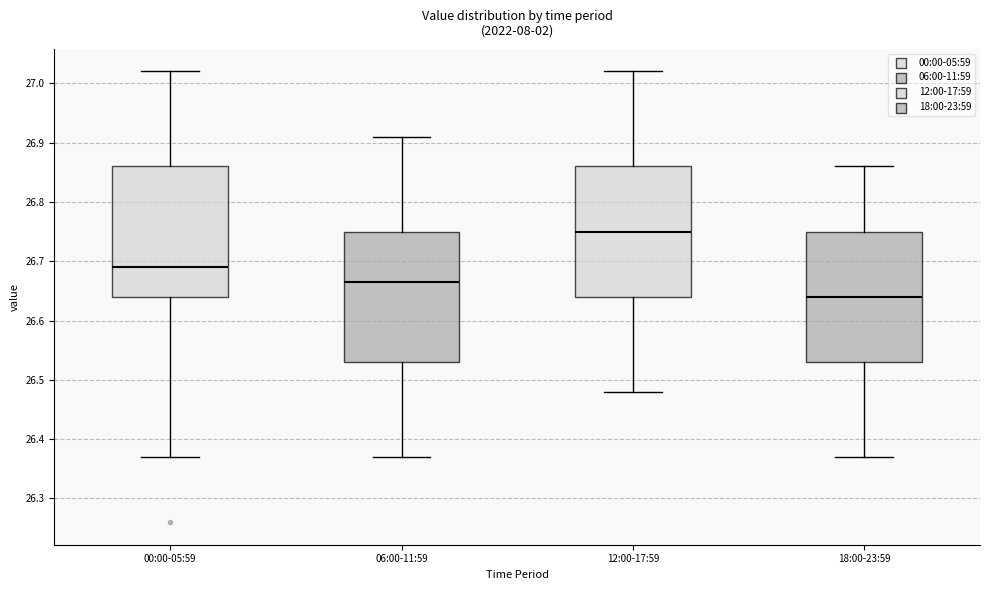

Reading left to right, transcribe this box plot: for each box, give where its median line is, the range the box spans, and where its two whiskers end, as read against the y-axis. The values are not printed on the chart, so give them approximately, as read against the axis.

00:00-05:59: median 26.69, box 26.64 to 26.86, whiskers 26.37 to 27.02
06:00-11:59: median 26.67, box 26.53 to 26.75, whiskers 26.37 to 26.91
12:00-17:59: median 26.75, box 26.64 to 26.86, whiskers 26.48 to 27.02
18:00-23:59: median 26.64, box 26.53 to 26.75, whiskers 26.37 to 26.86